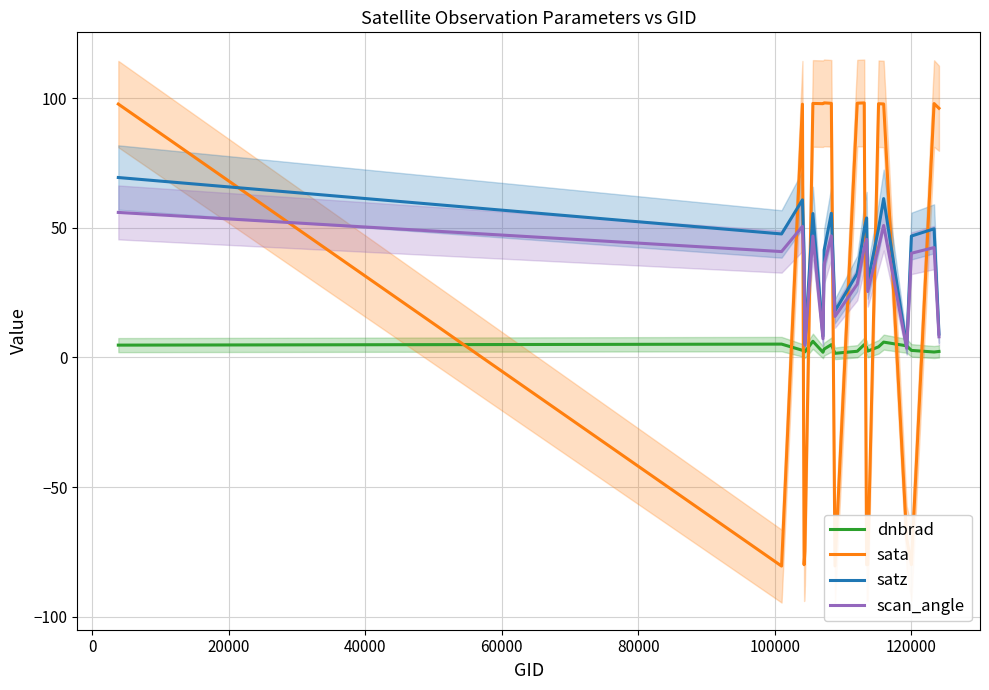

At how many categories does at least one series exceed -20?

20